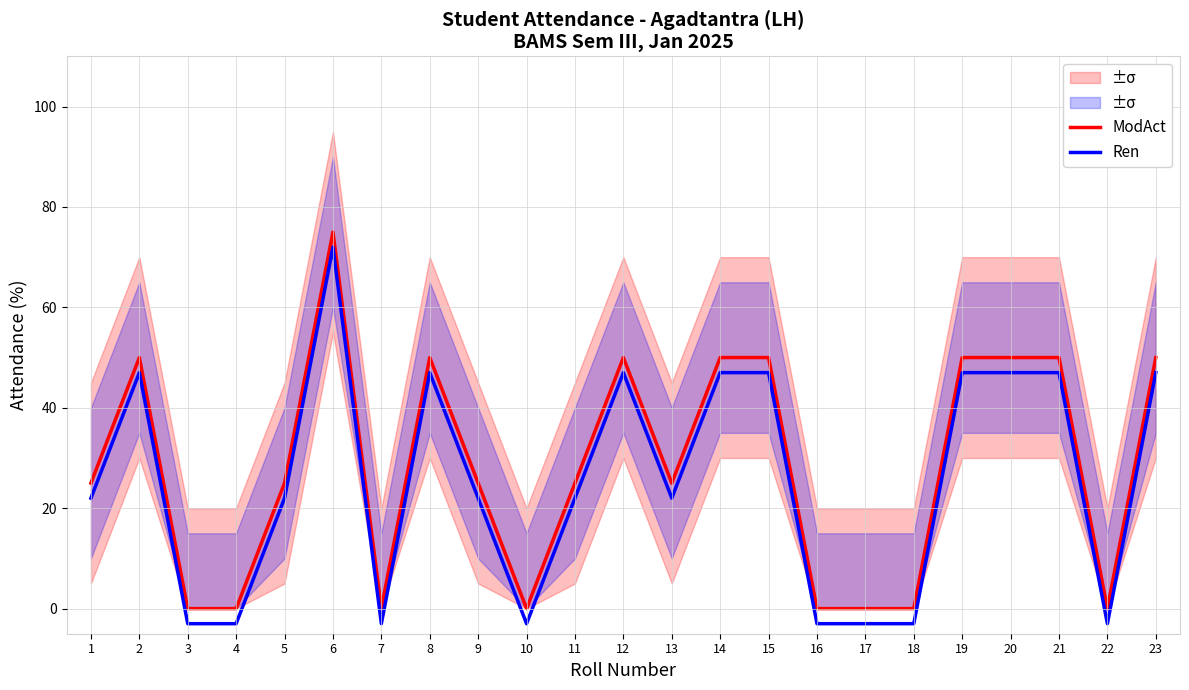

What is the difference between the maximum and second lowest values in the ModAct series?

75